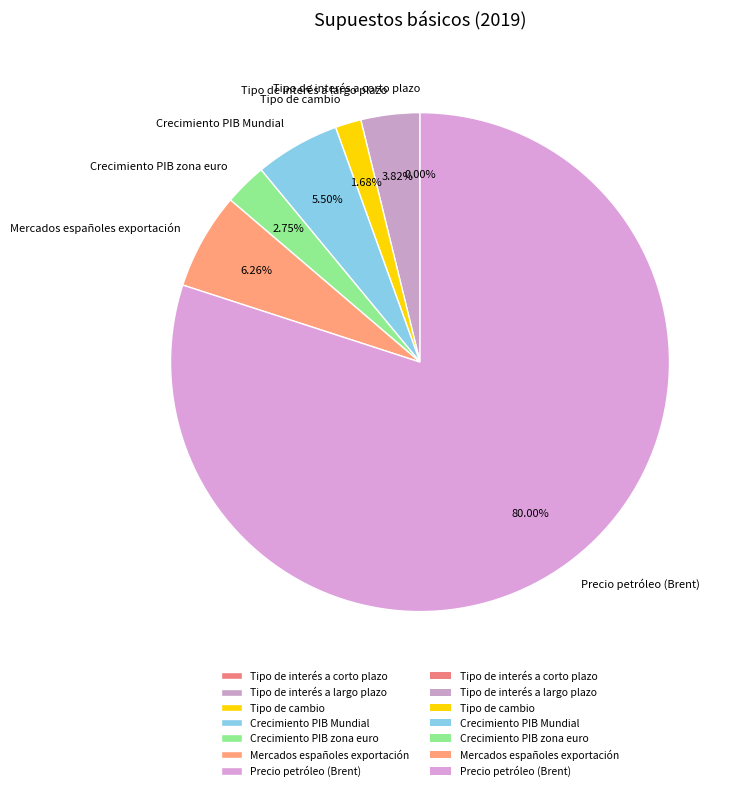

What is the ratio of the value at Crecimiento PIB zona euro to the value at Tipo de interés a largo plazo?

0.7